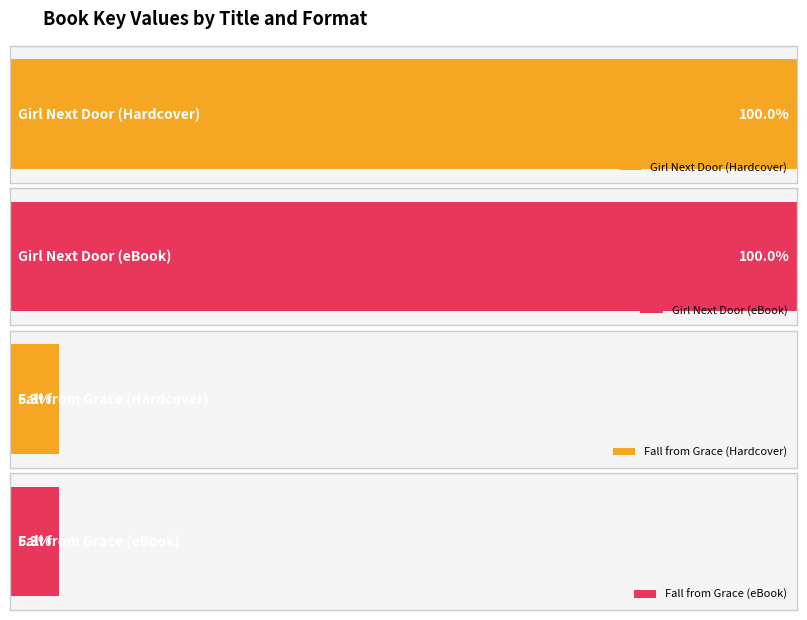

The Hardcover series shows 28921513 at Fall from Grace. True or false?

True